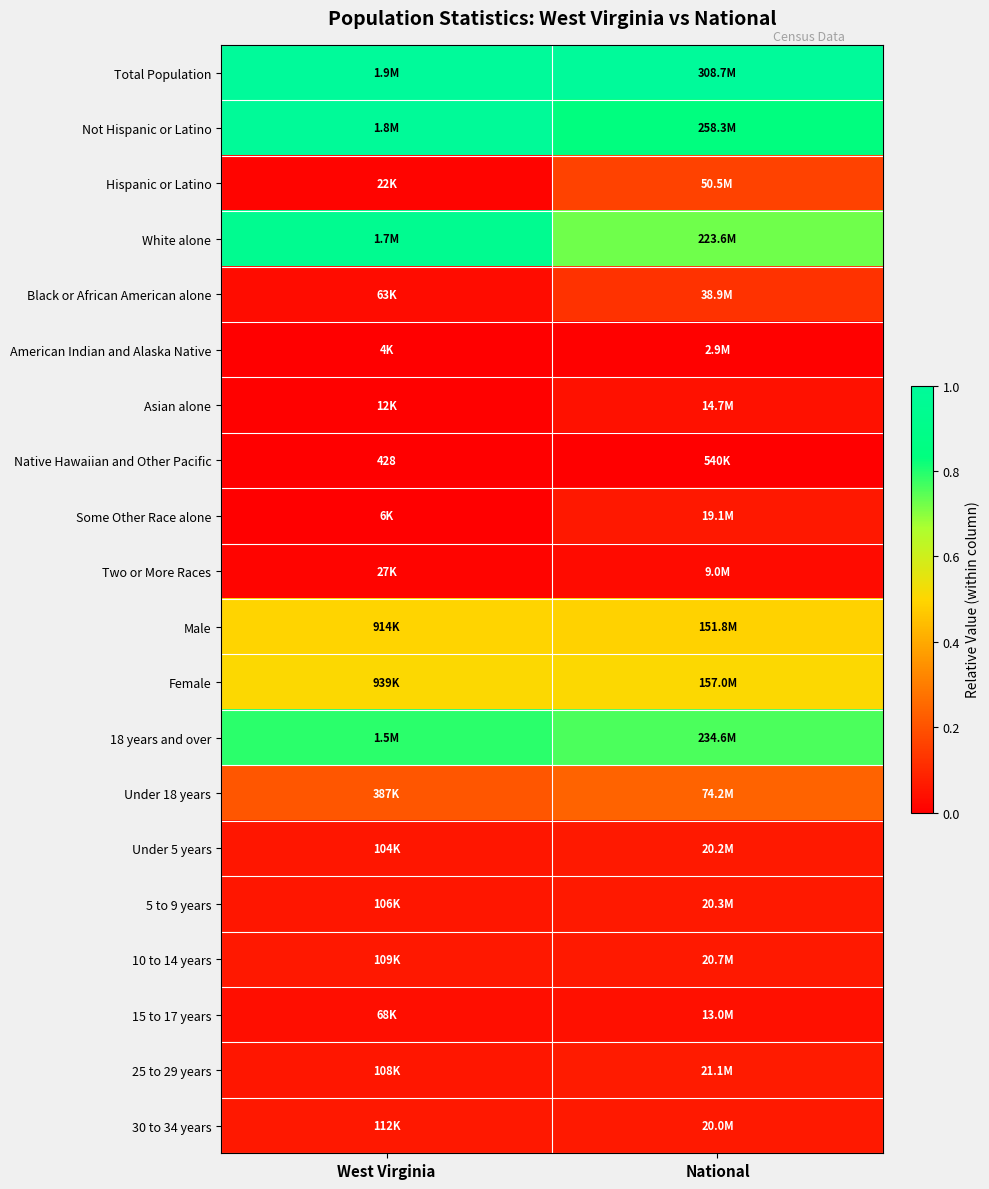

What is the lowest value of the 5 to 9 years series?

0.1